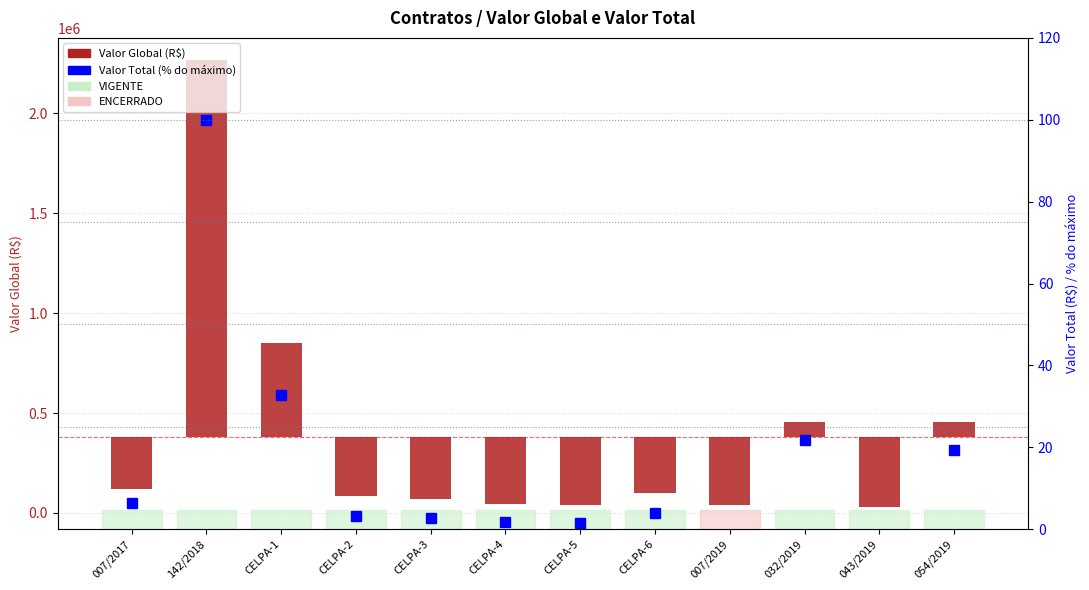

What is the difference between the values at CELPA-2 and 007/2019?

44400.8